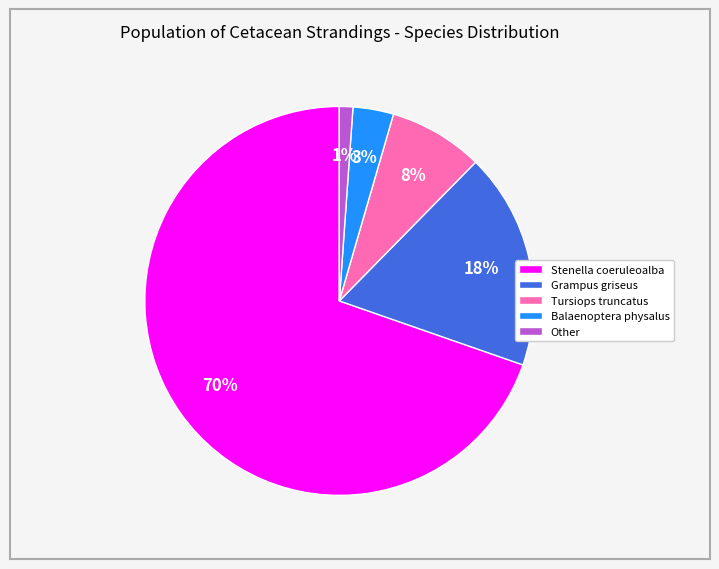

The Grampus griseus slice represents 18% of the pie. True or false?

True